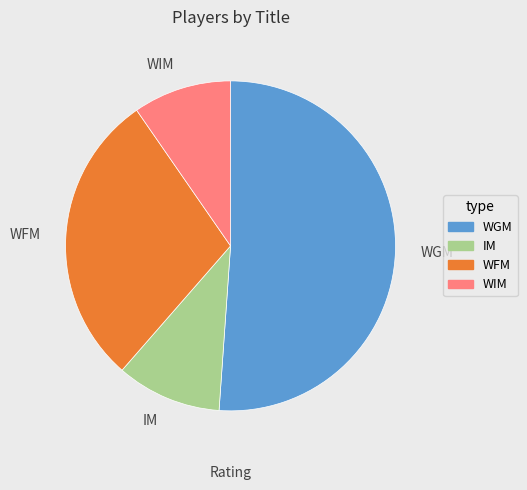

Do WGM and IM together represent more than half of the pie?

Yes